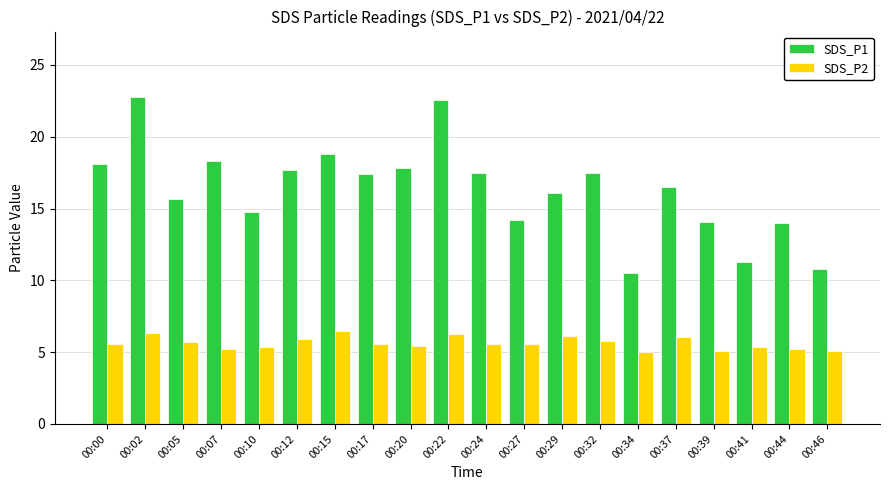

What is the maximum value shown in the chart?

22.8